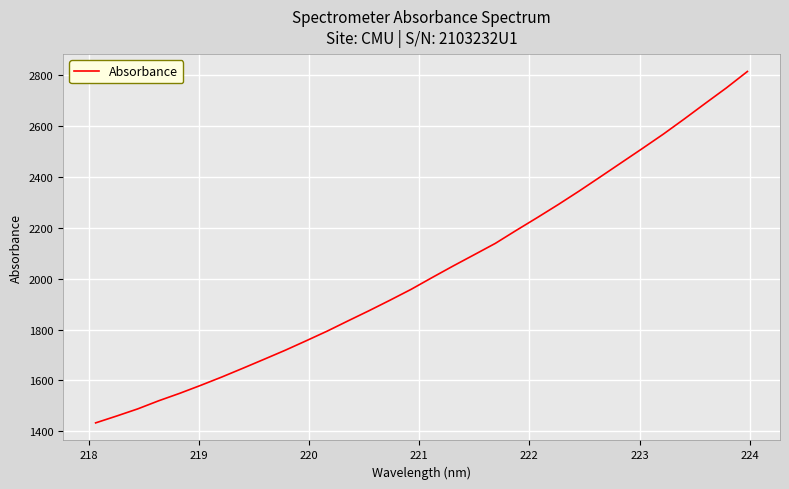

What is the smallest value displayed?

1432.9